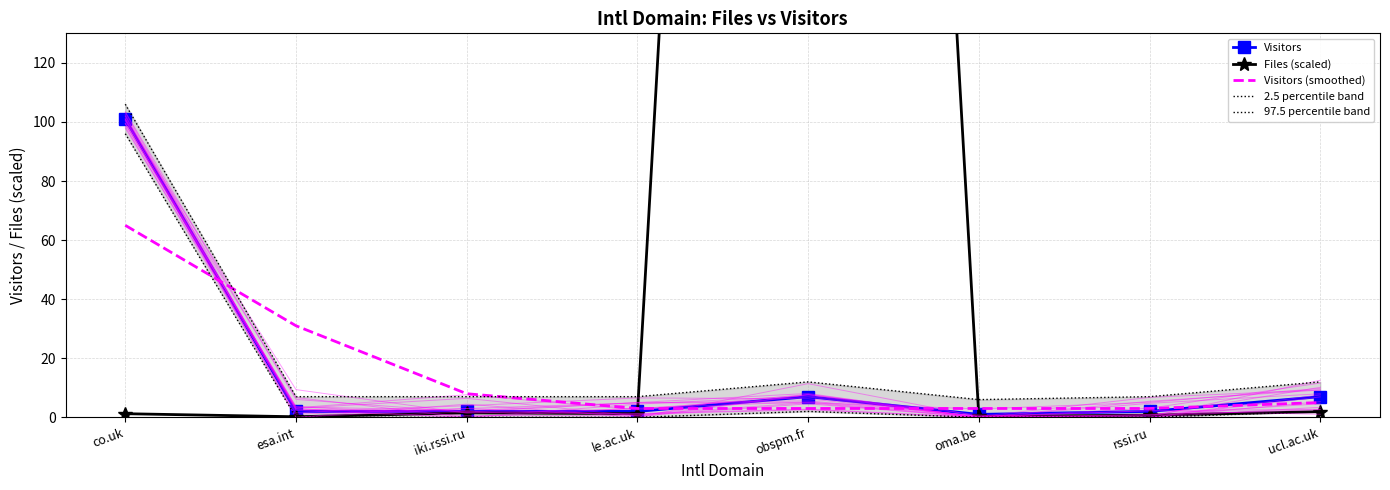

Is the value of Visitors (smoothed) at obspm.fr greater than the value of 2.5 percentile band at co.uk?

No